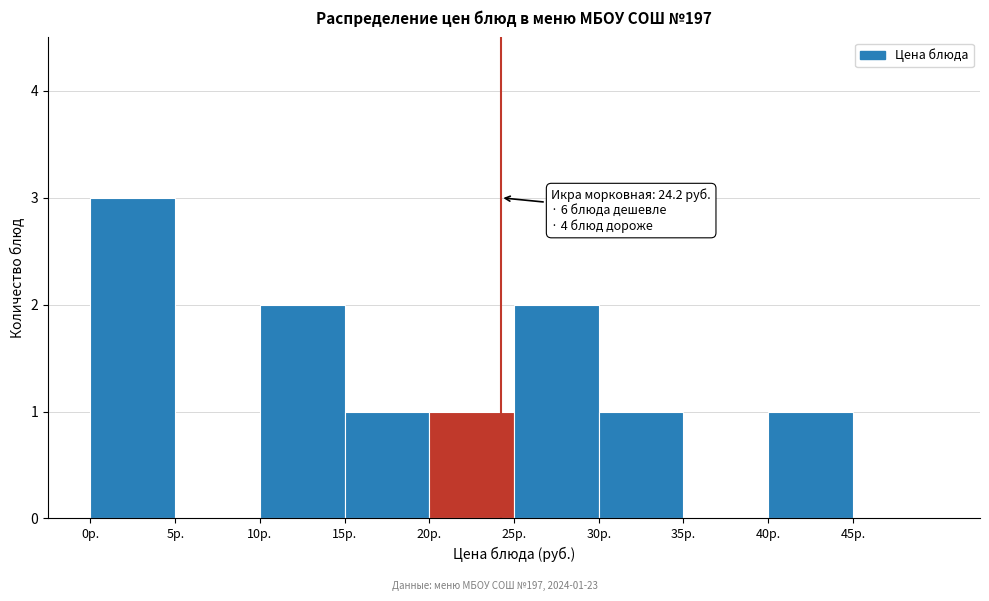

Which range on the x-axis has the tallest bar?

0 to 5